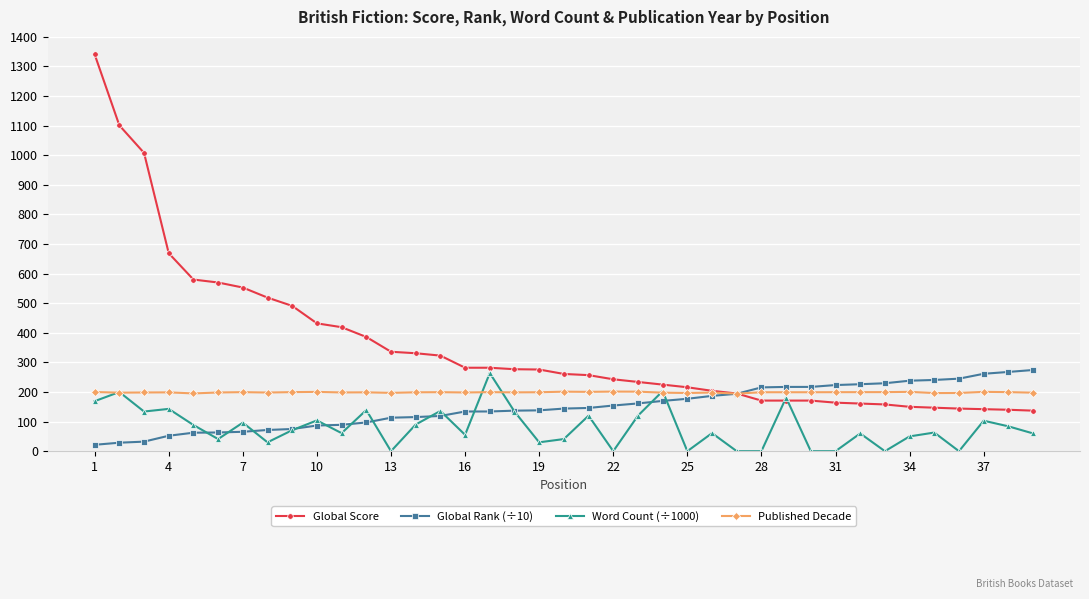

What is the greatest value displayed?

1341.0